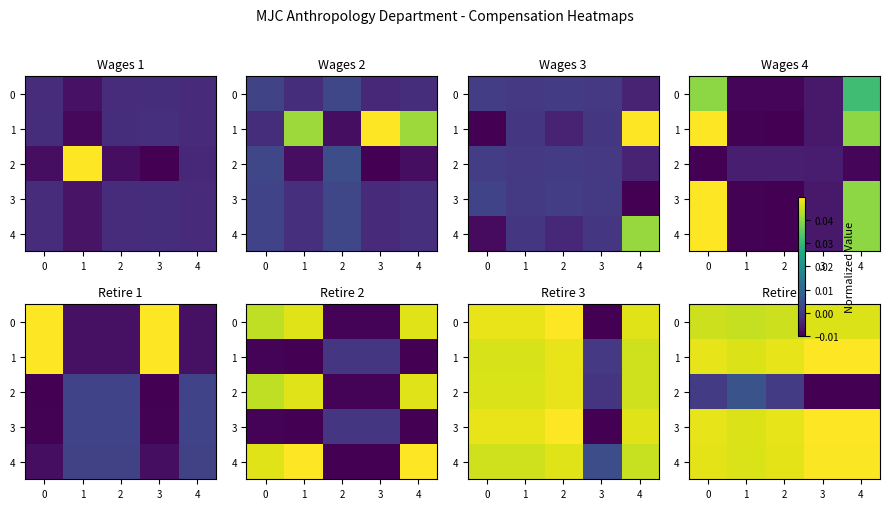

What is the sum of all 4 values?

0.2